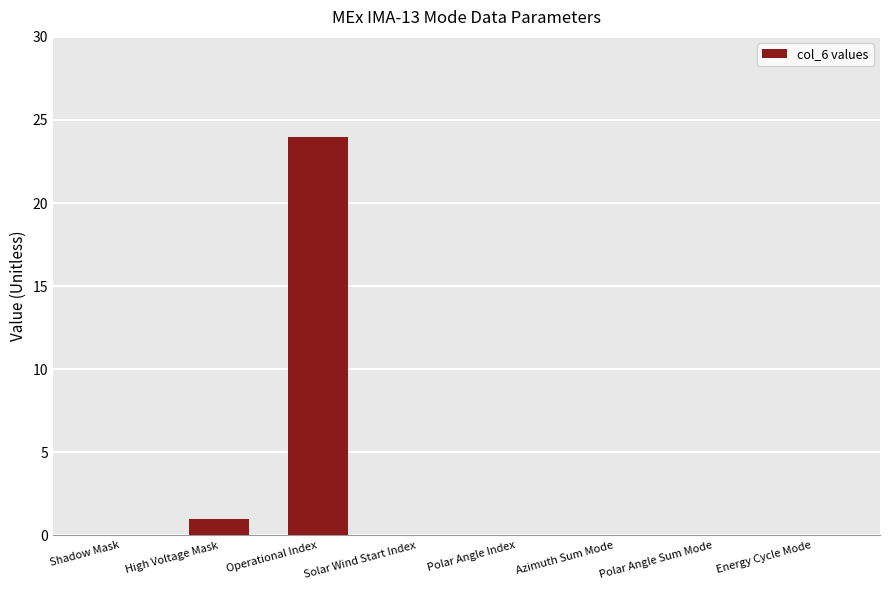

Reading left to right, what are all the values shown in this chart?

Shadow Mask=0	High Voltage Mask=1	Operational Index=24	Solar Wind Start Index=0	Polar Angle Index=0	Azimuth Sum Mode=0	Polar Angle Sum Mode=0	Energy Cycle Mode=0